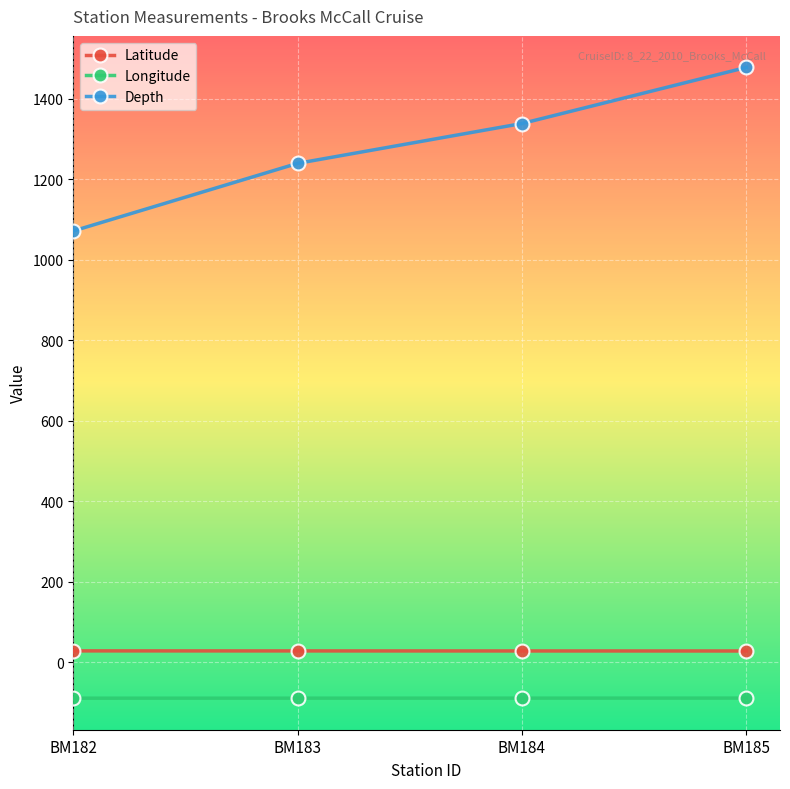

List the labels in order of Depth value, largest first.

BM185, BM184, BM183, BM182